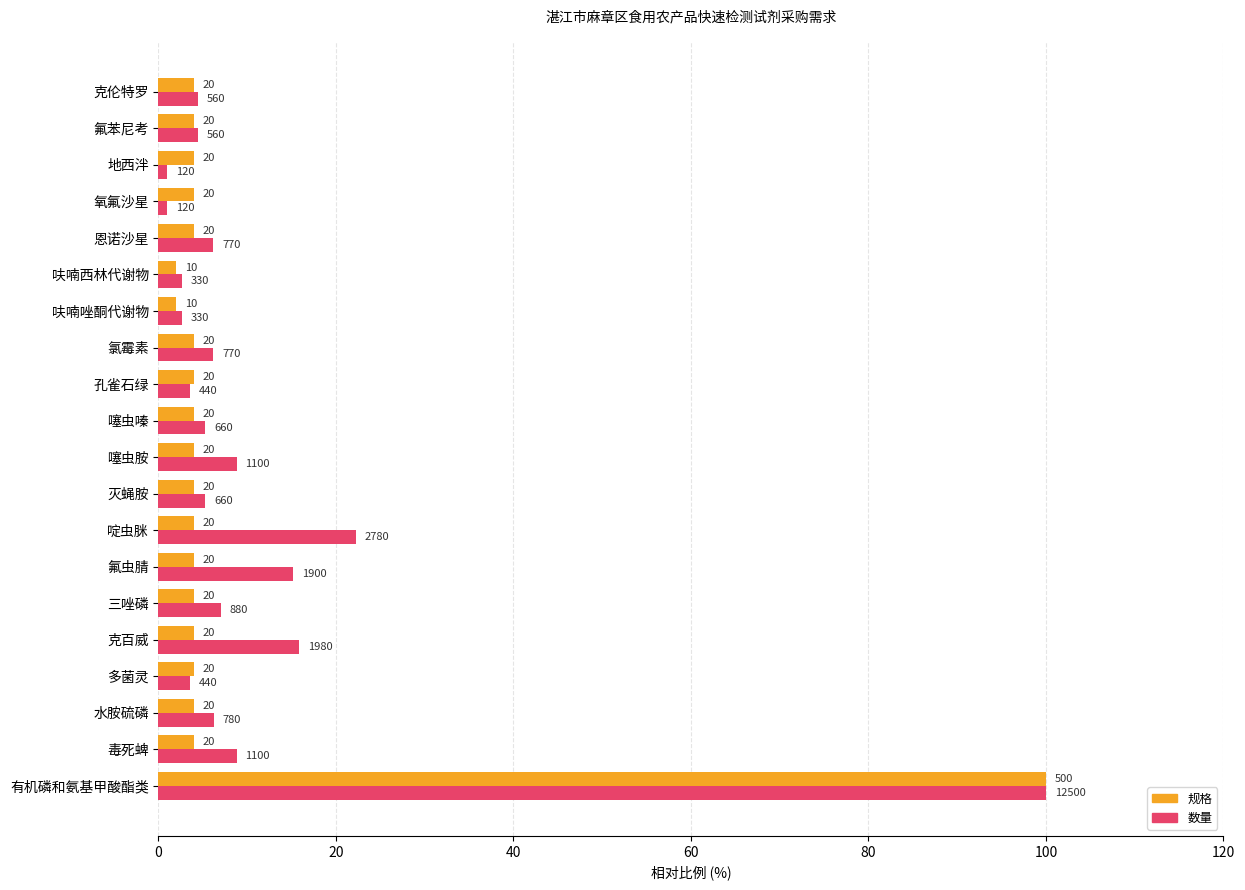

Reading left to right, extract all data points from this chart.

规格: 100.0	4.0	4.0	4.0	4.0	4.0	4.0	4.0	4.0	4.0	4.0	4.0	4.0	2.0	2.0	4.0	4.0	4.0	4.0	4.0
数量: 100.0	8.8	6.2	3.5	15.8	7.0	15.2	22.2	5.3	8.8	5.3	3.5	6.2	2.6	2.6	6.2	1.0	1.0	4.5	4.5